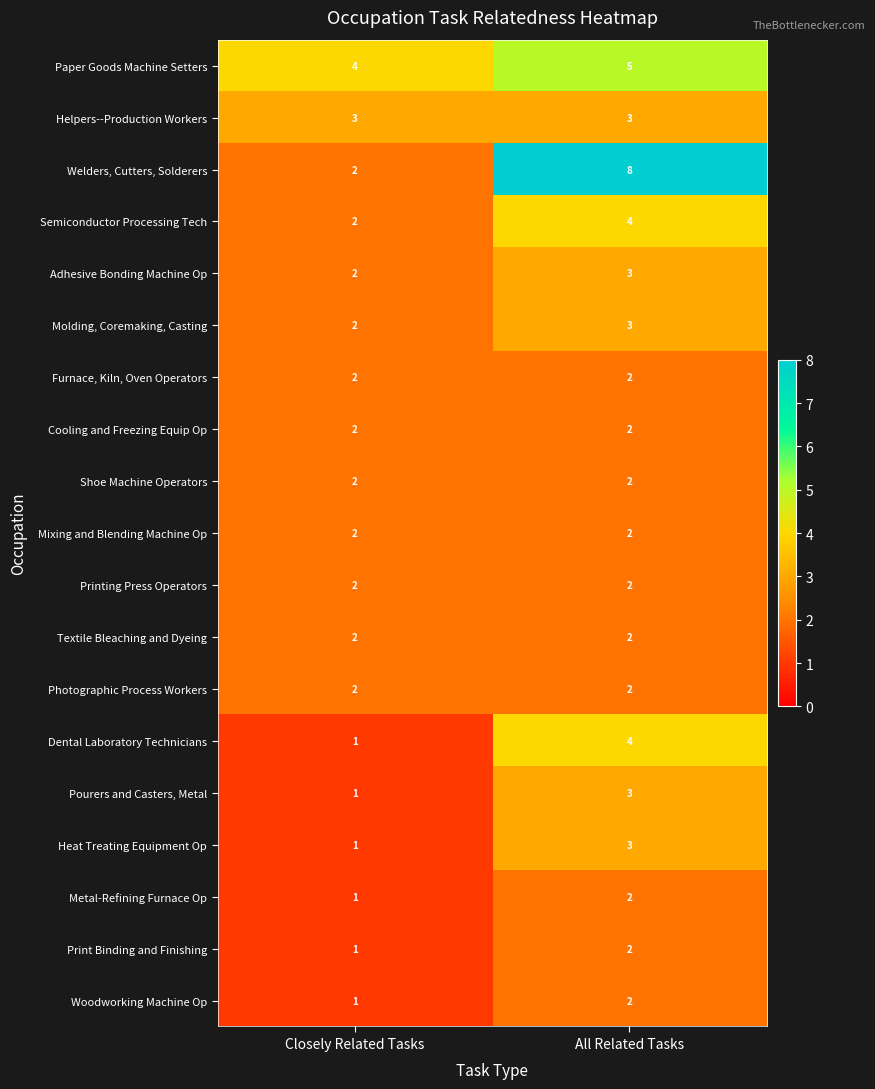

Between Closely Related Tasks and All Related Tasks, which series saw the biggest shift?

Welders, Cutters, Solderers